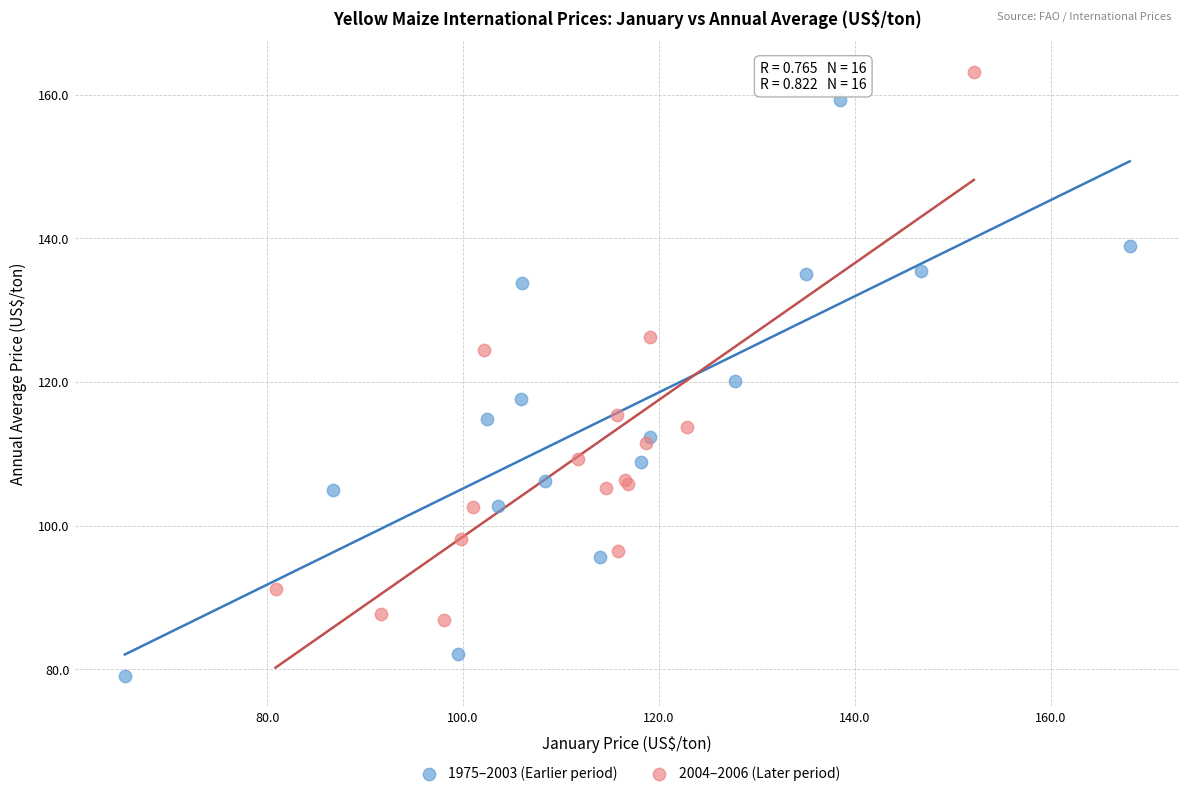

Which series has the widest spread of Y values?

1975–2003 (Earlier period)